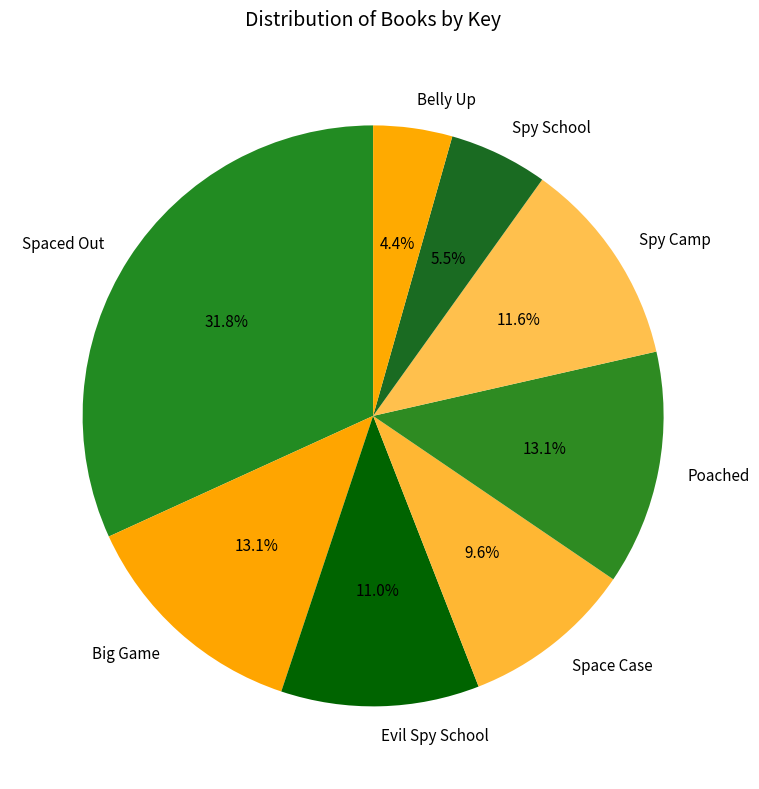

Is there a majority slice in this chart?

No